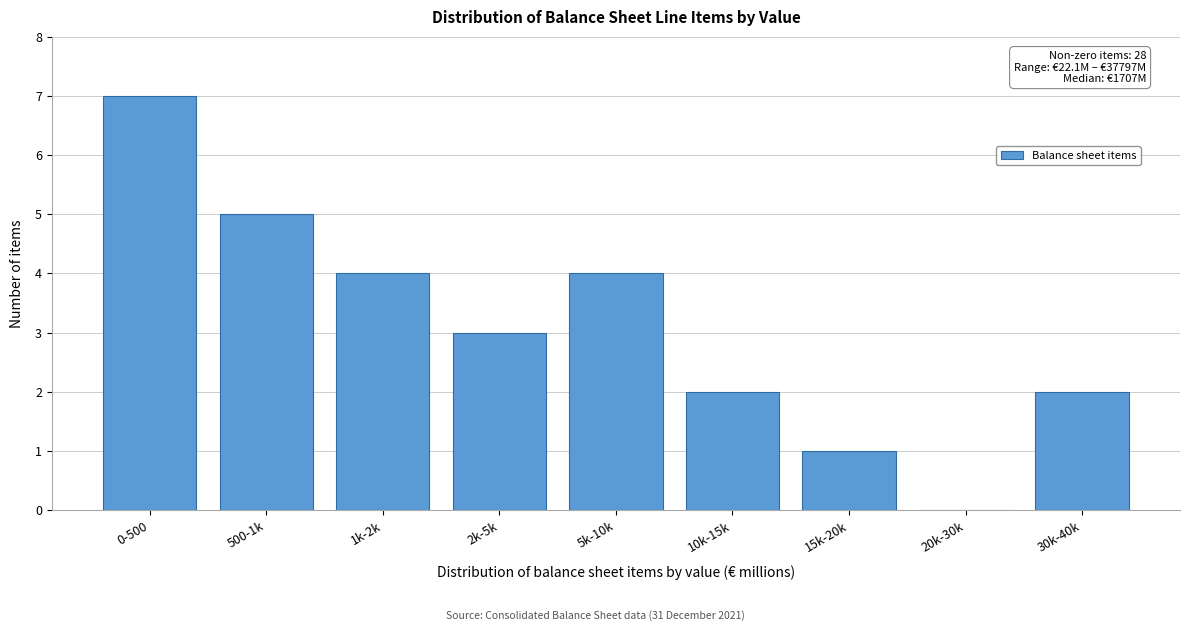

Reading left to right, transcribe all the data shown in this chart.

0-500=7	500-1k=5	1k-2k=4	2k-5k=3	5k-10k=4	10k-15k=2	15k-20k=1	20k-30k=0	30k-40k=2